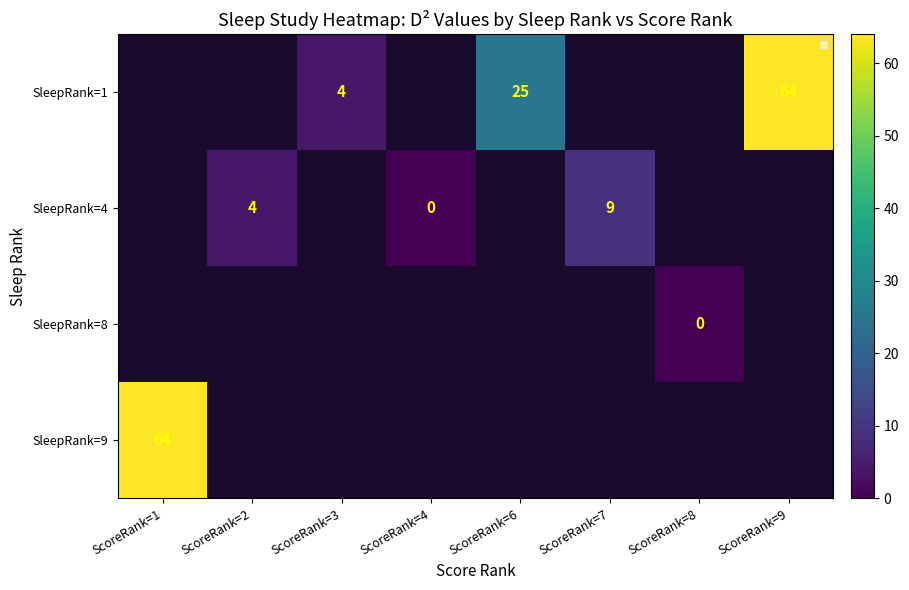

What is the greatest value displayed?

64.0